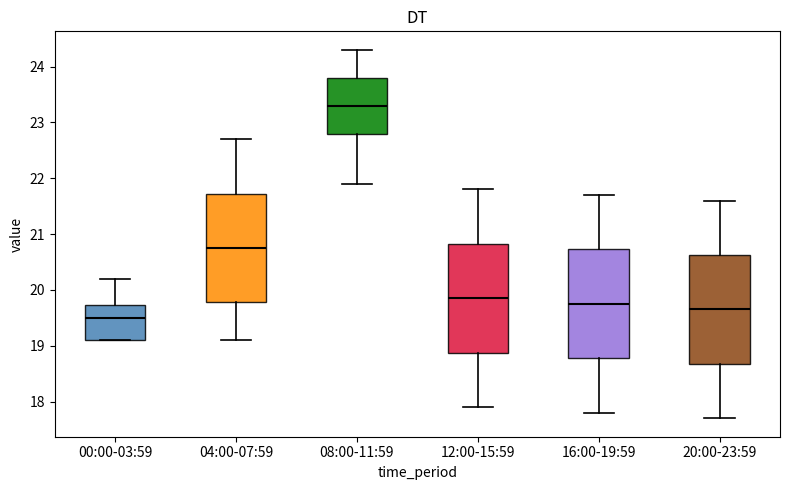

Which box's median line is the lowest?

00:00-03:59